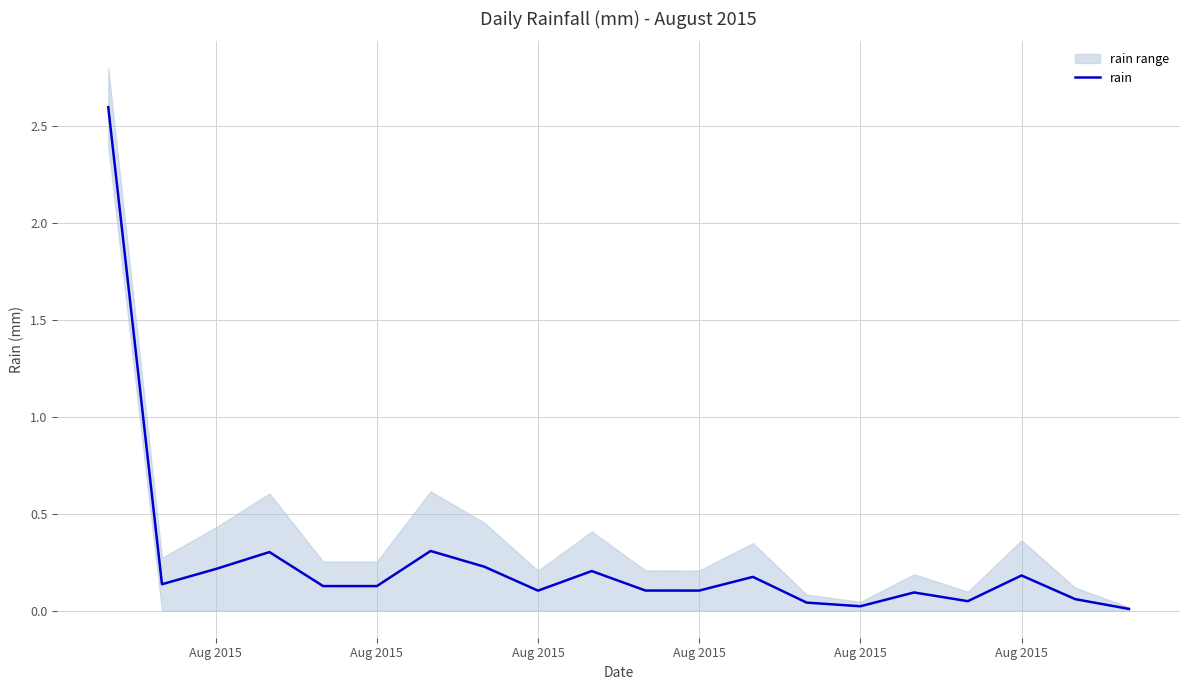

At which category does the data reach its first local peak?

Aug 2015